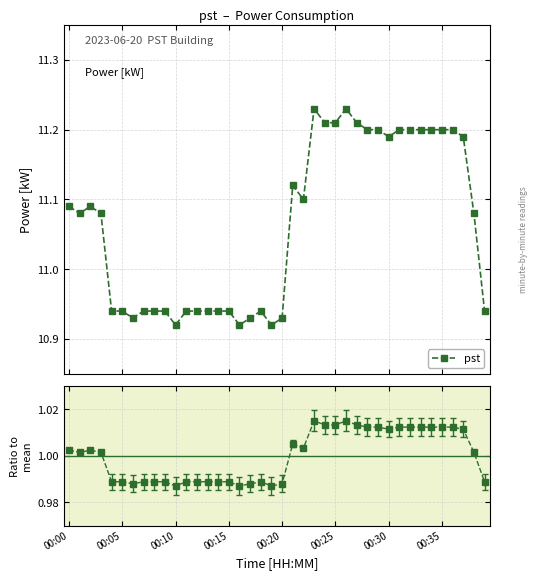

What is the label of the 35th point from the left?

34